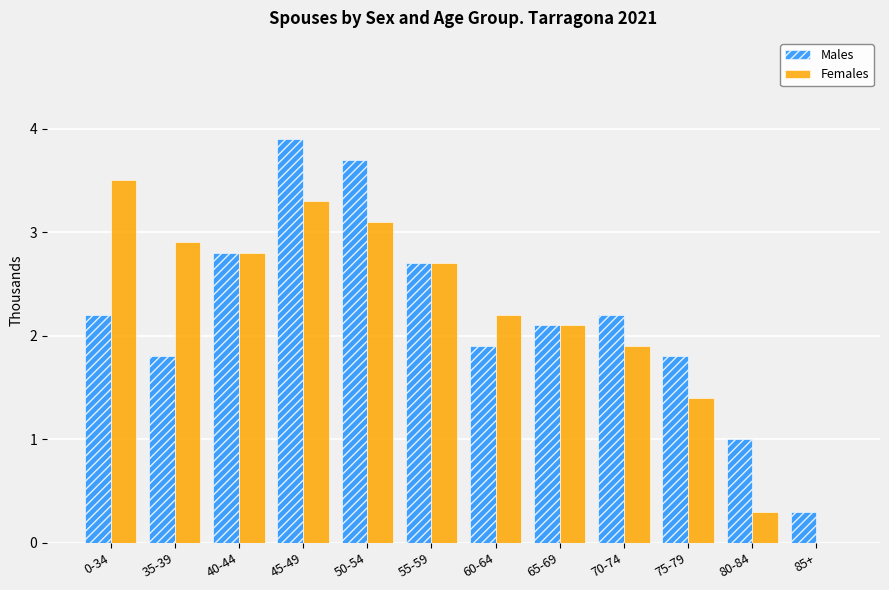

How many groups of bars are there?

12